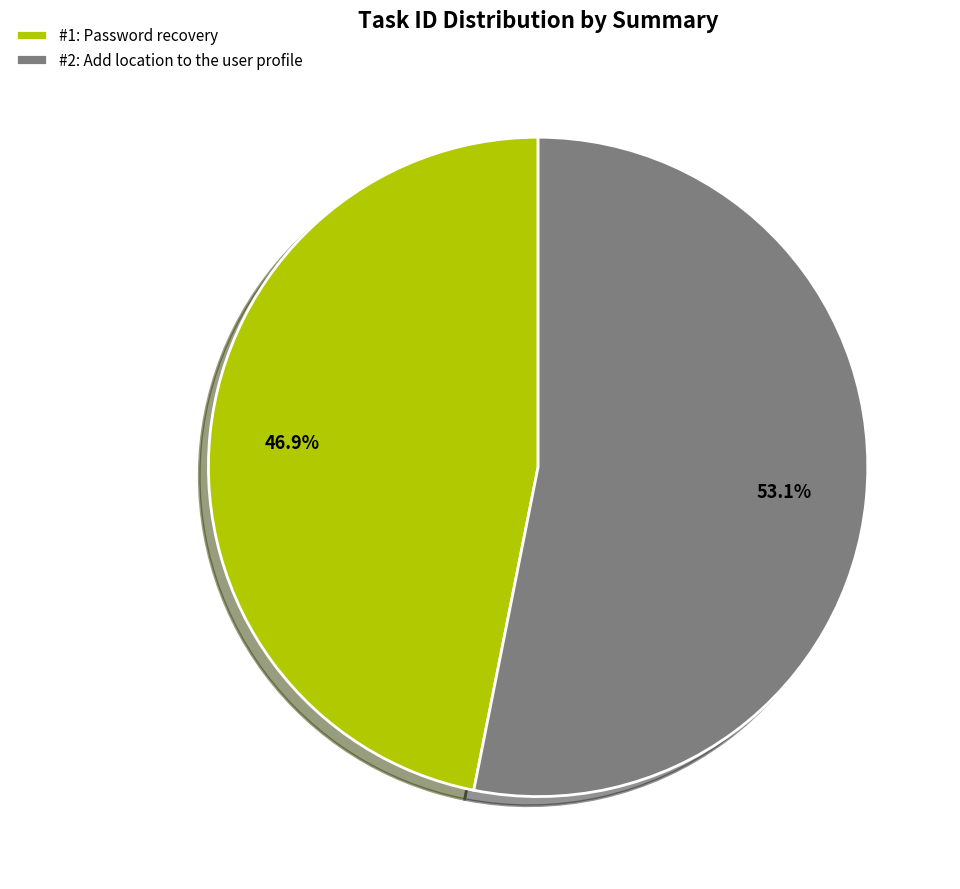

Approximately how many times larger is the value at #1: Password recovery compared to #2: Add location to the user profile?

0.9